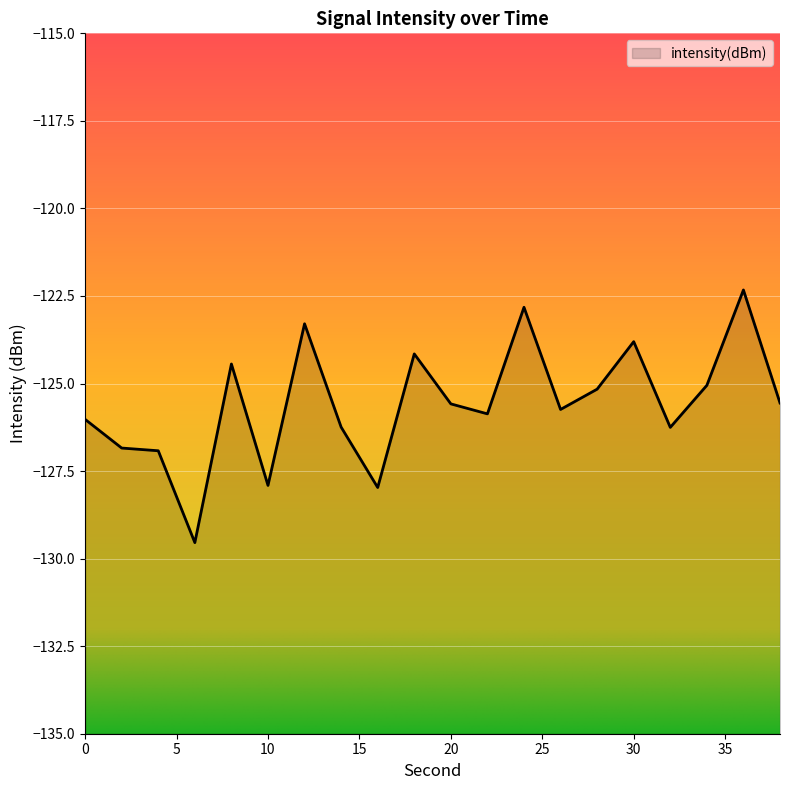

At which label does the data first exceed -125?

8